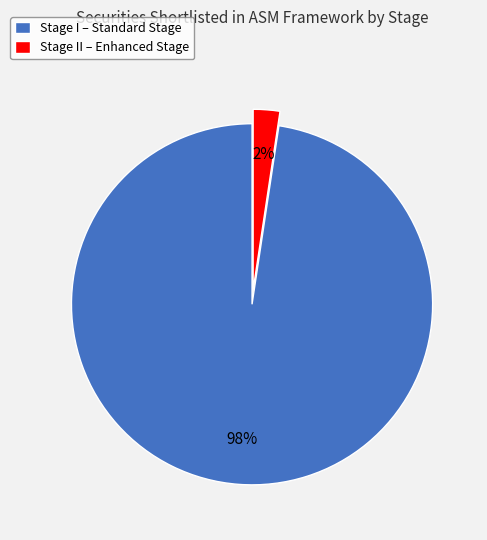

Rank the categories by value from lowest to highest.

Stage II – Enhanced Stage, Stage I – Standard Stage